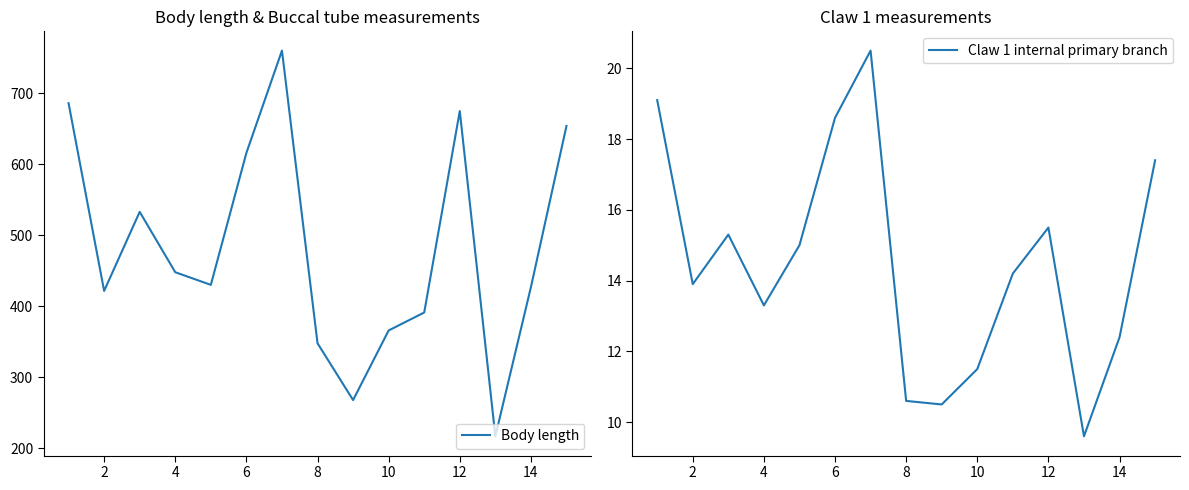

How many interior local valleys does the Body length series have?

4